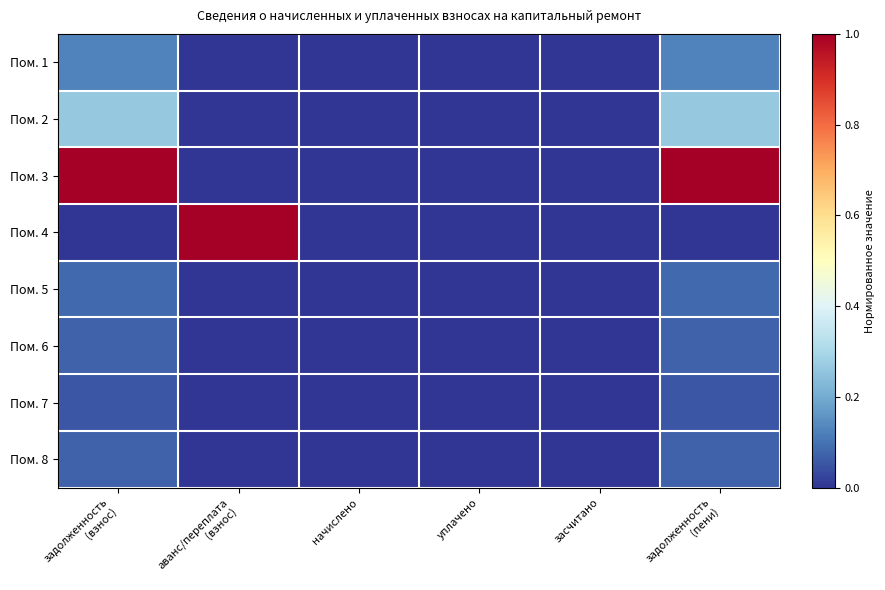

Between начислено and задолженность (пени), which series saw the biggest shift?

Пом. 3